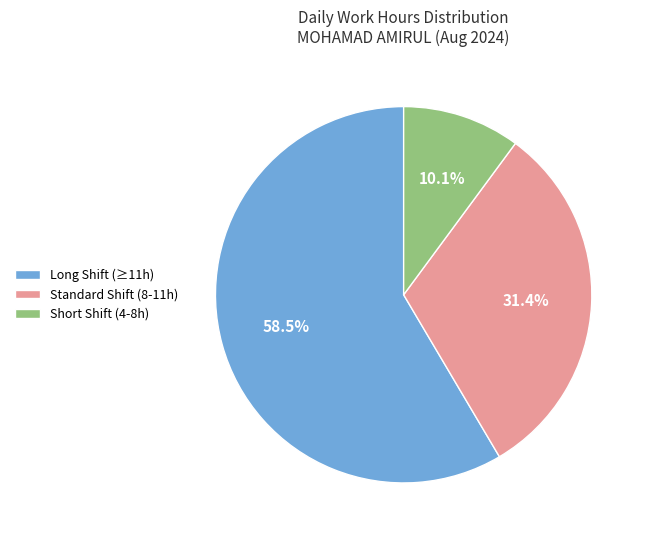

Which category has the smallest portion of the pie?

Short Shift (4-8h)